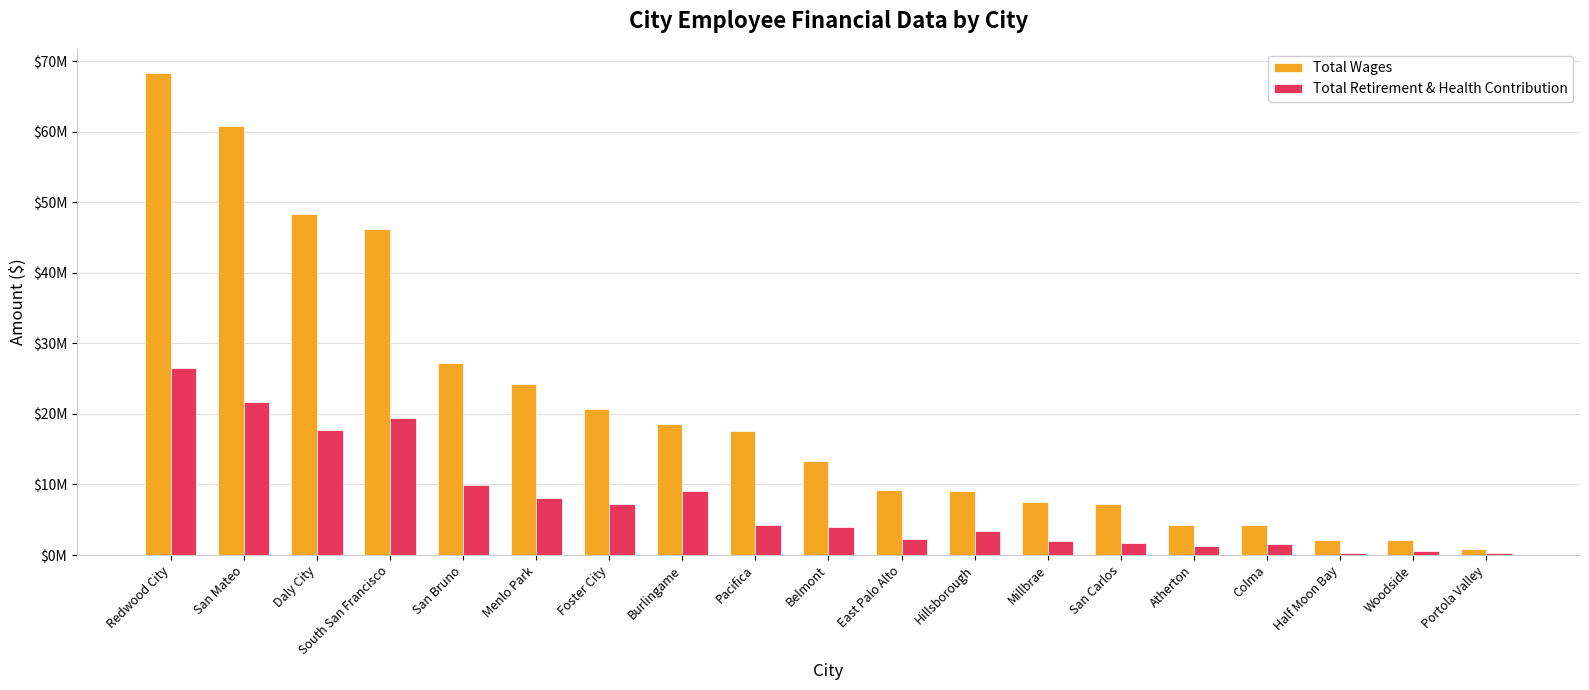

What is the maximum value for Total Wages?

68334115